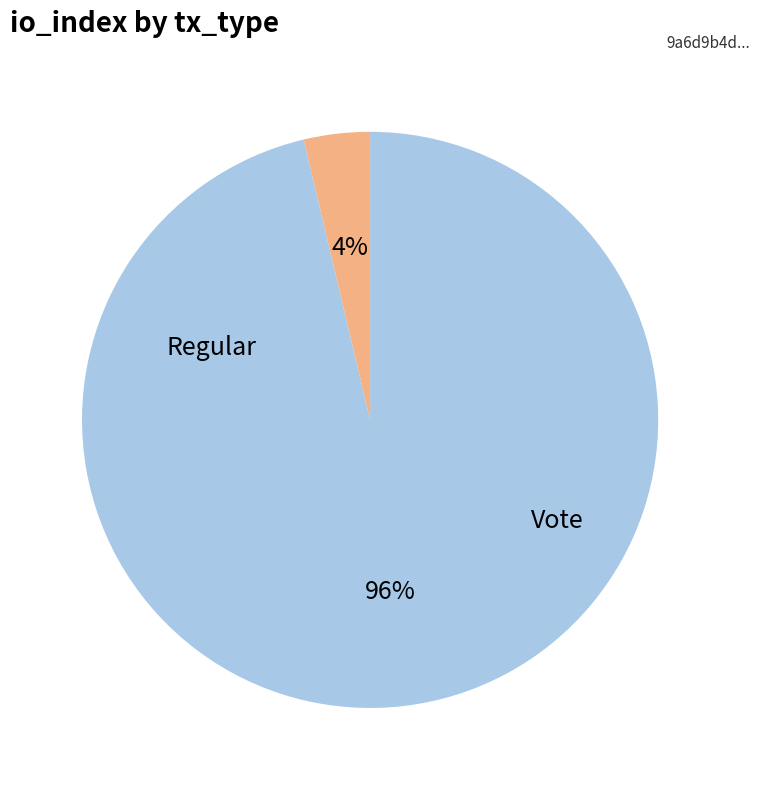

What percentage do Vote and Regular together represent?

100.0%